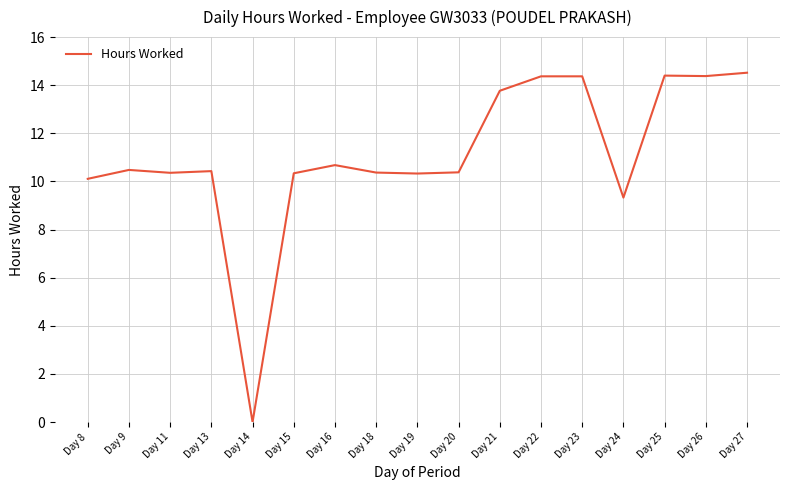

What is the approximate value at Day 8?

10.1